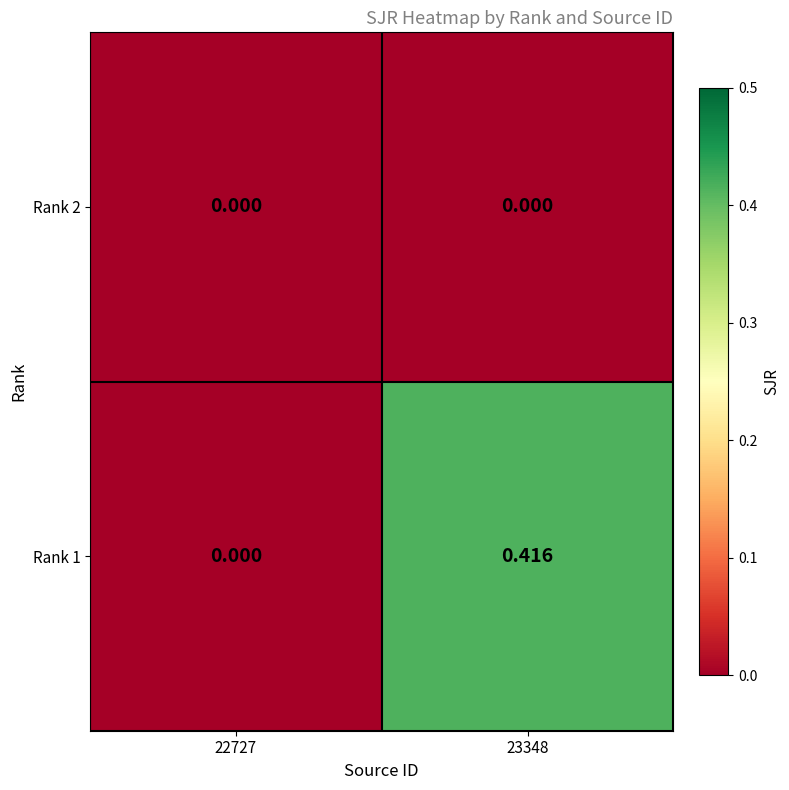

Is the value of Rank 1 at 23348 greater than the value of Rank 2 at 22727?

Yes